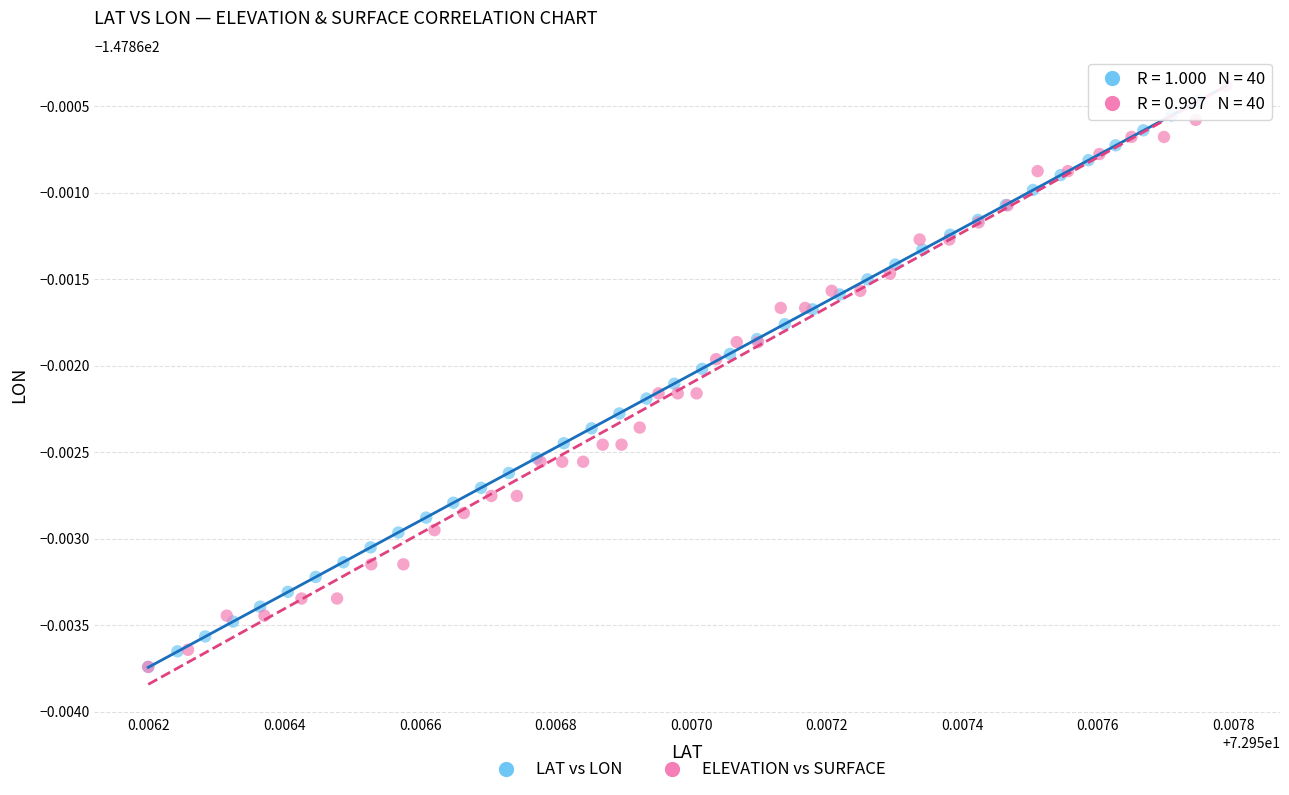

What are all the series names shown in the legend?

LAT vs LON, ELEVATION vs SURFACE